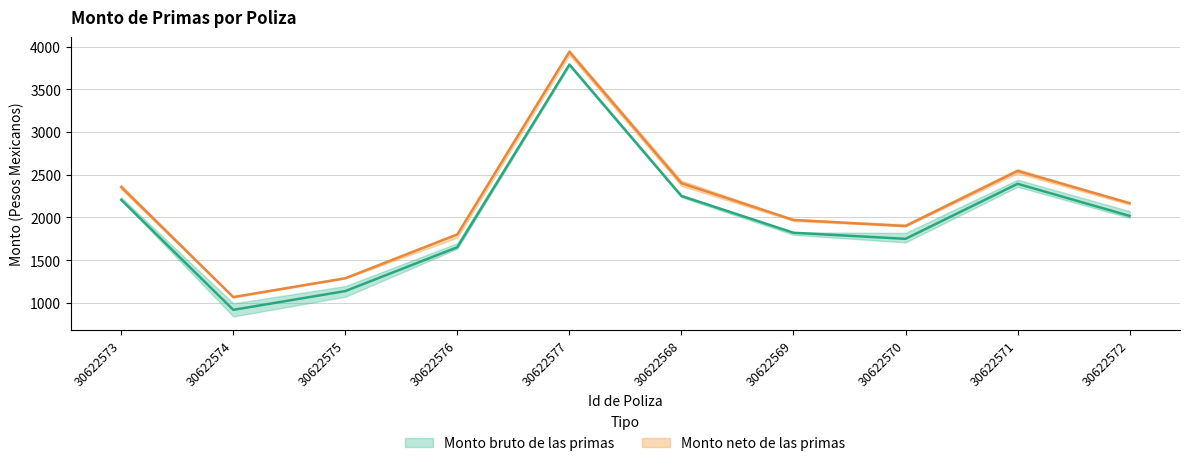

Where does the Monto bruto de las primas series first go above 2017?

30622573